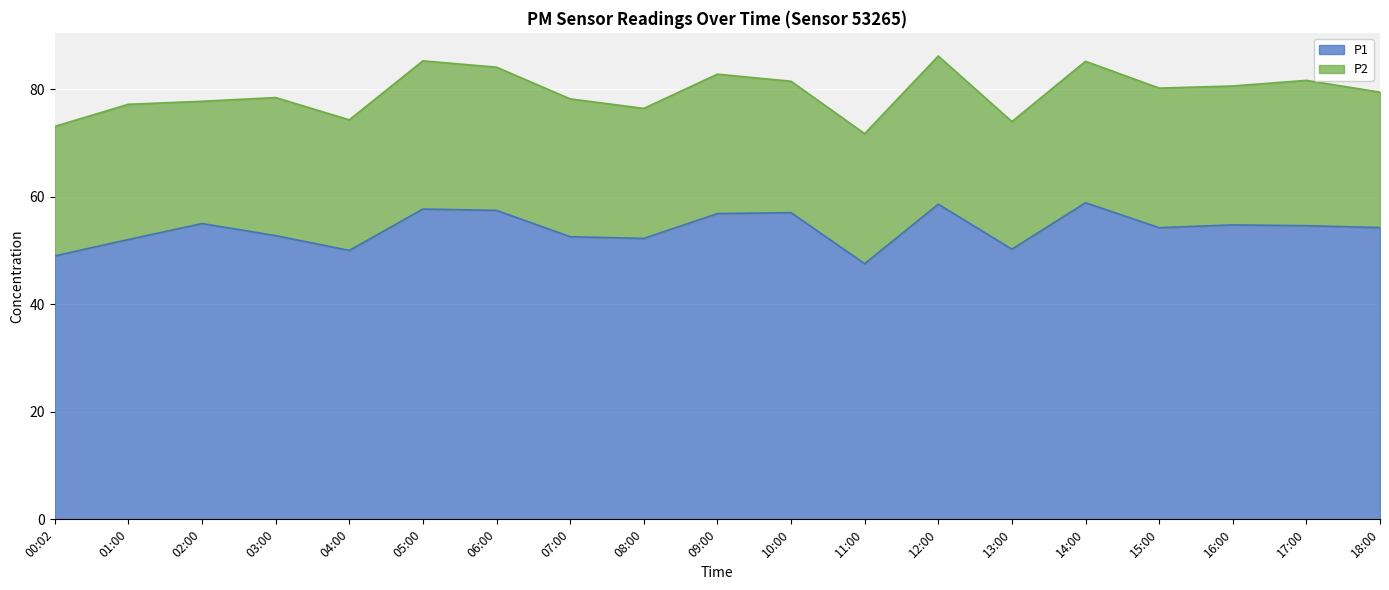

How many data points does each series have?

19